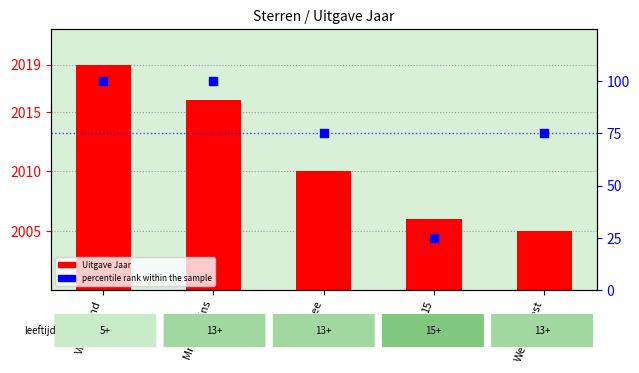

Which series has the largest Y range (max minus min)?

percentile rank within the sample